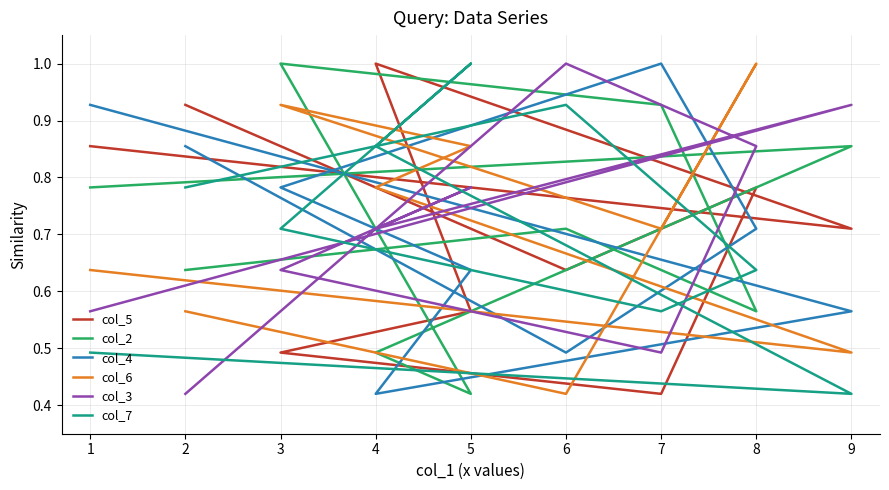

Is this an area chart (filled region under the line)?

No